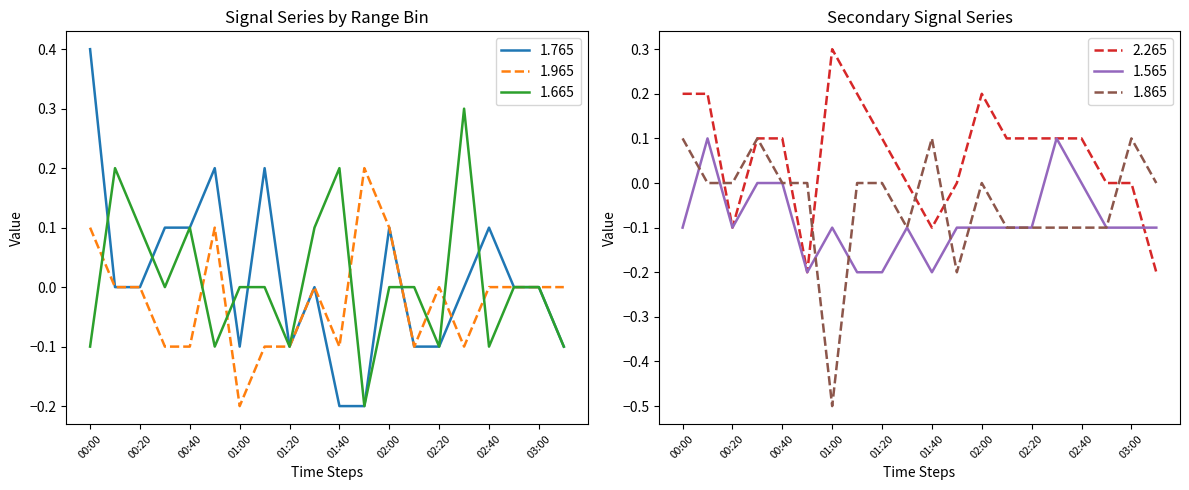

What position from the right is 00:50?

15